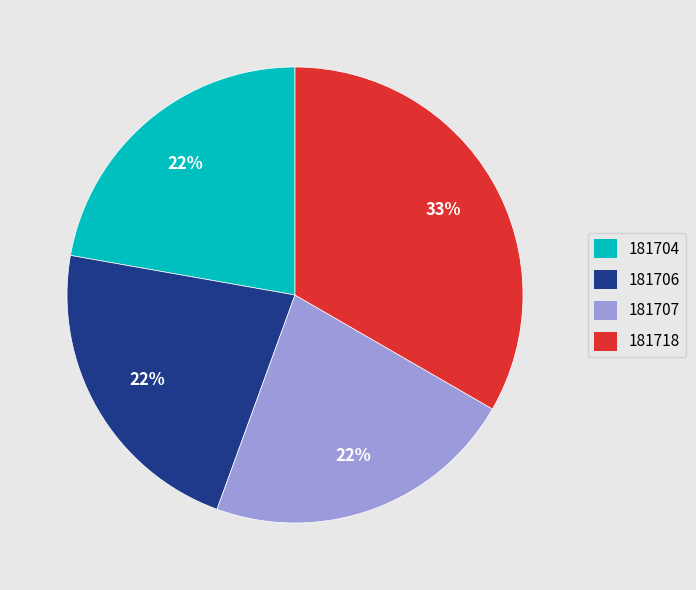

How many slices are in this pie chart?

4